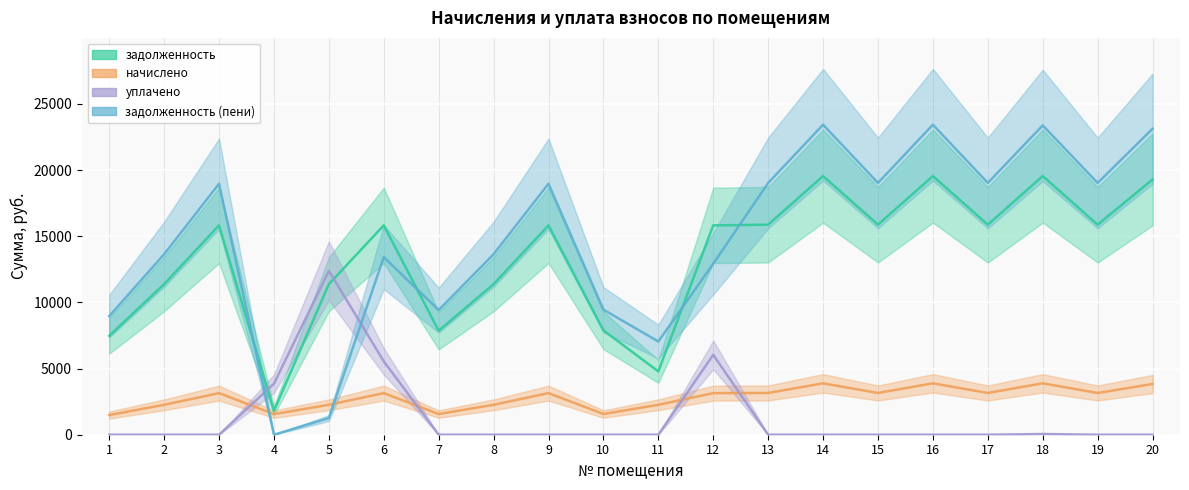

Reading left to right, what are all the values shown in this chart?

задолженность: 7472.9	11376.2	15818.9	1811.7	11376.2	15818.9	7858.1	11376.2	15818.9	7883.8	4784.4	15818.9	15870.2	19542.5	15870.2	19542.5	15870.2	19542.5	15870.2	19285.7
начислено: 1485.0	2260.6	3143.4	1556.5	2260.6	3143.4	1561.5	2260.6	3143.4	1566.6	2260.6	3143.4	3153.7	3883.4	3153.7	3883.4	3153.7	3883.4	3153.7	3832.4
уплачено: 0.0	0.0	0.0	3855.4	12381.0	5544.0	0.0	0.0	0.0	0.0	0.0	6039.0	0.0	0.0	0.0	0.0	0.0	53.7	0.0	0.0
задолженность (пени): 8957.9	13636.9	18962.3	0.0	1255.9	13418.3	9419.6	13636.9	18962.3	9450.4	7045.0	12923.3	19023.9	23425.9	19023.9	23425.9	19023.9	23372.2	19023.9	23118.1